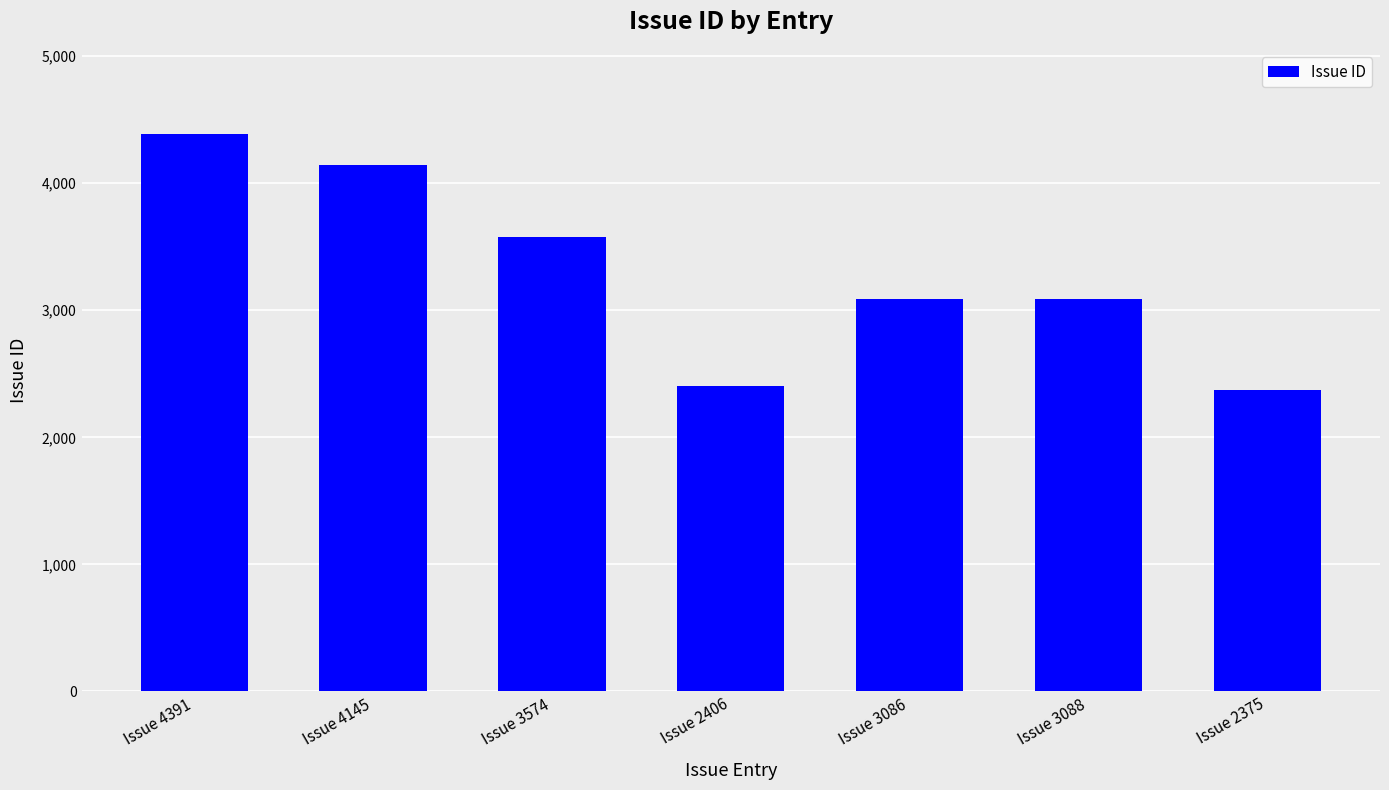

What is the average value?

3295